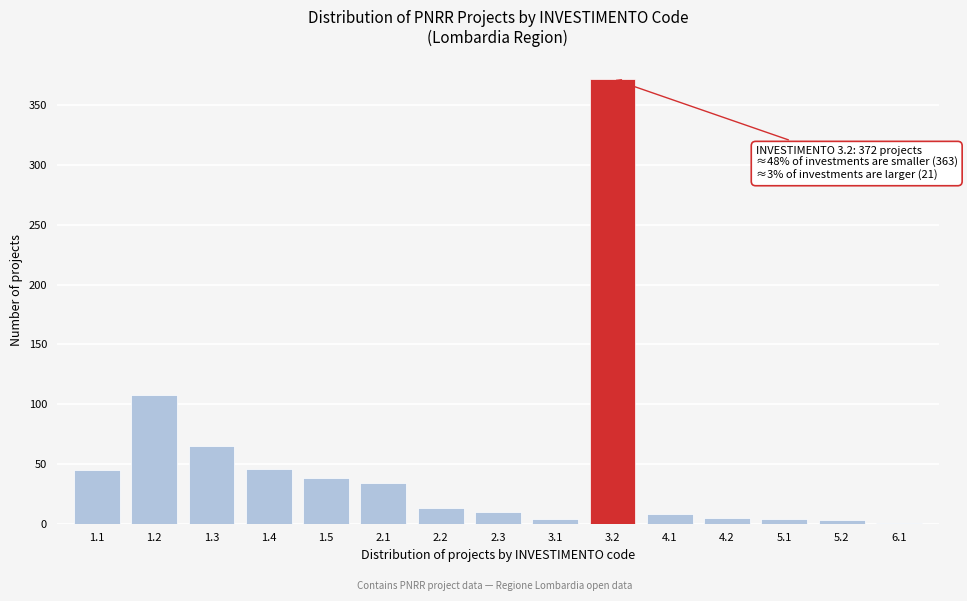

Between 3.2 and 4.1, which is larger?

3.2